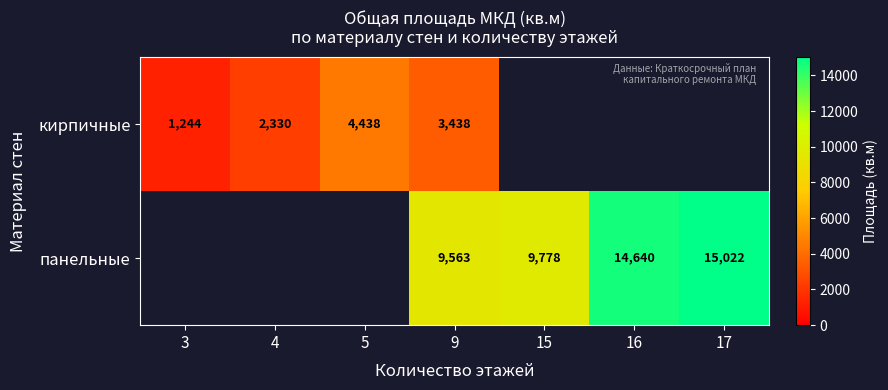

What is the sum of the кирпичные values at 9 and 3?

4682